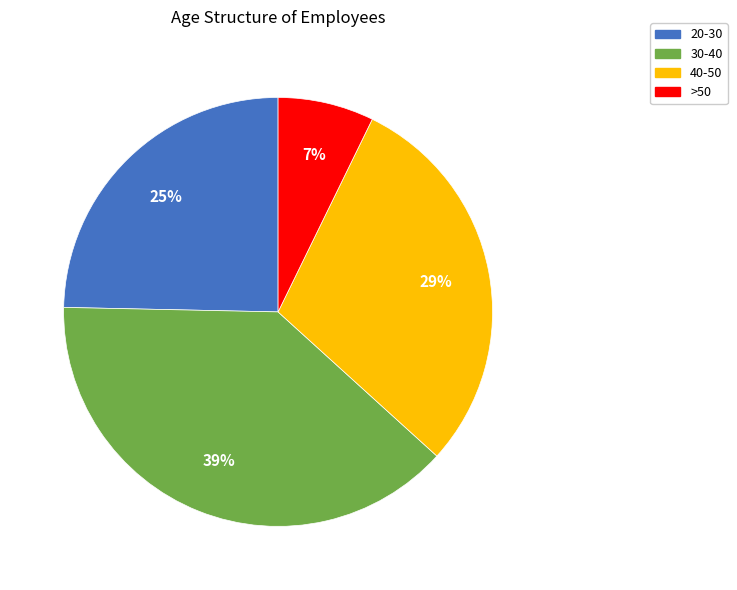

How many slices are in this pie chart?

4